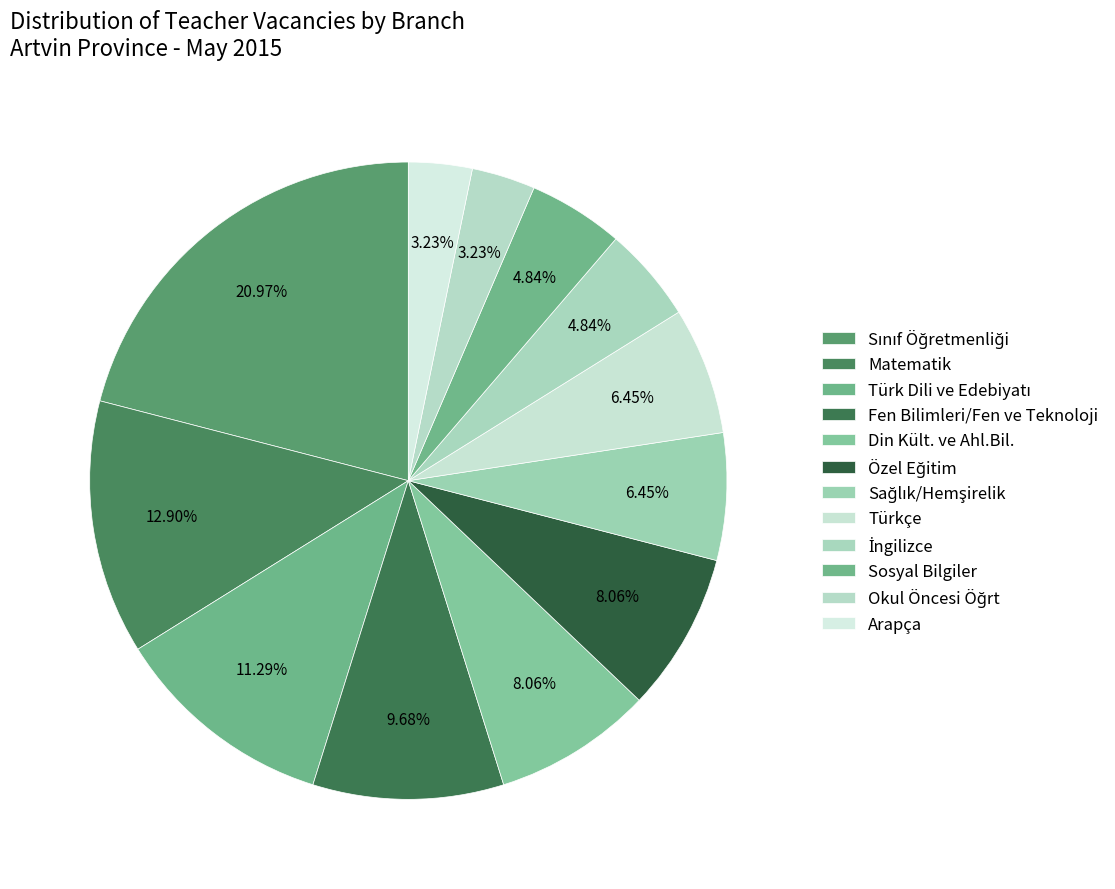

How many segments does this pie chart have?

12